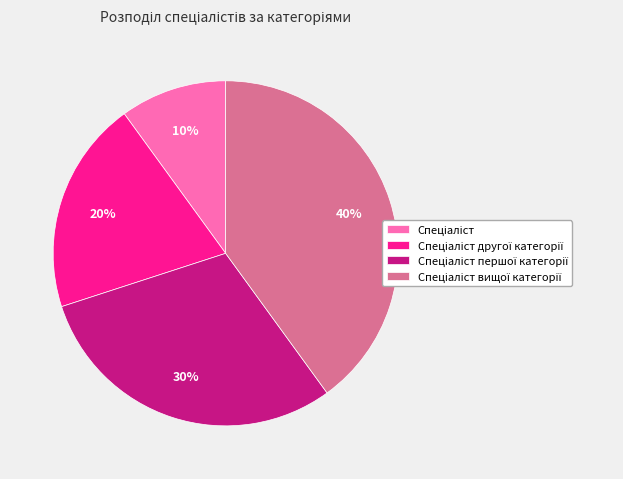

Is there a majority slice in this chart?

No